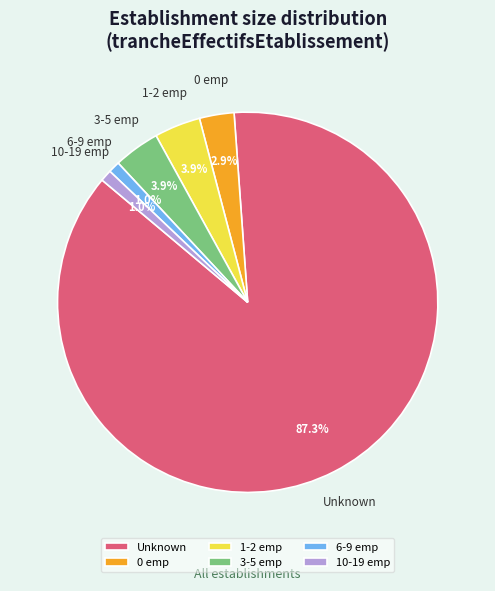

How many slices are in this pie chart?

6